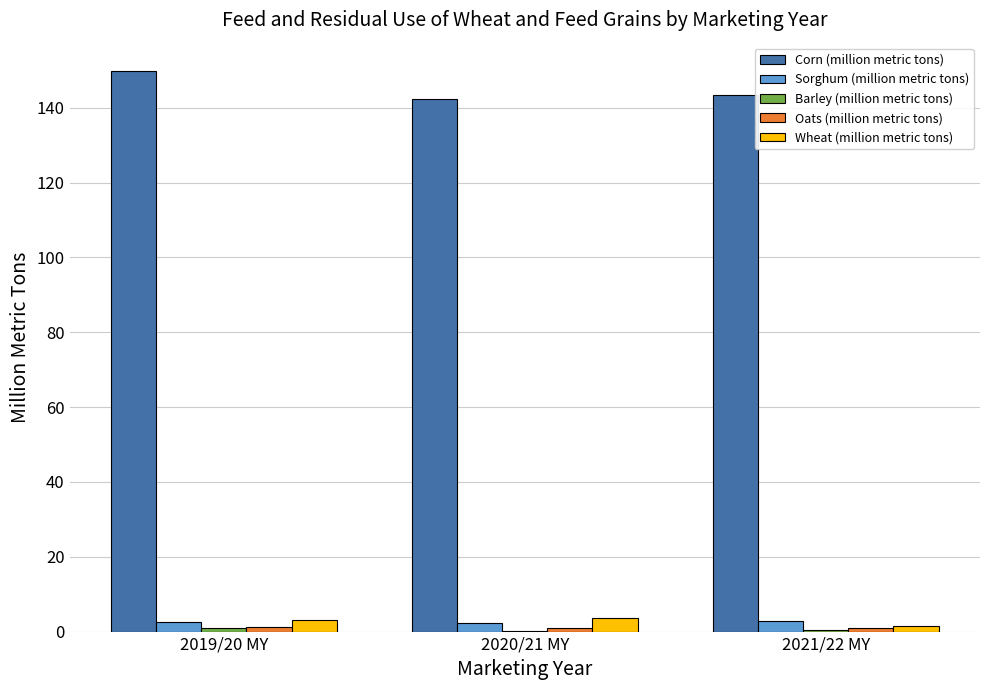

Which series has the largest total across all categories?

Corn (million metric tons)